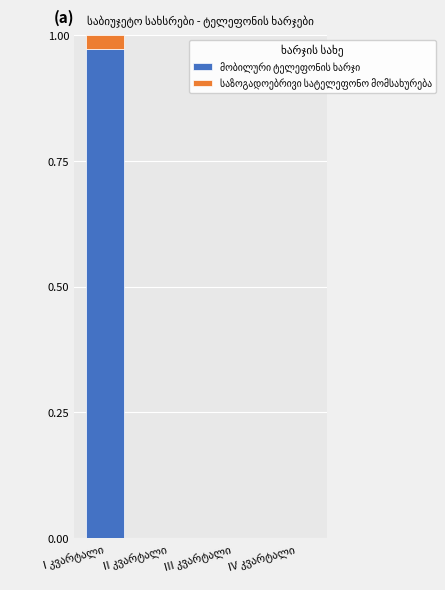

What is the label of the 2nd bar from the left?

II კვარტალი